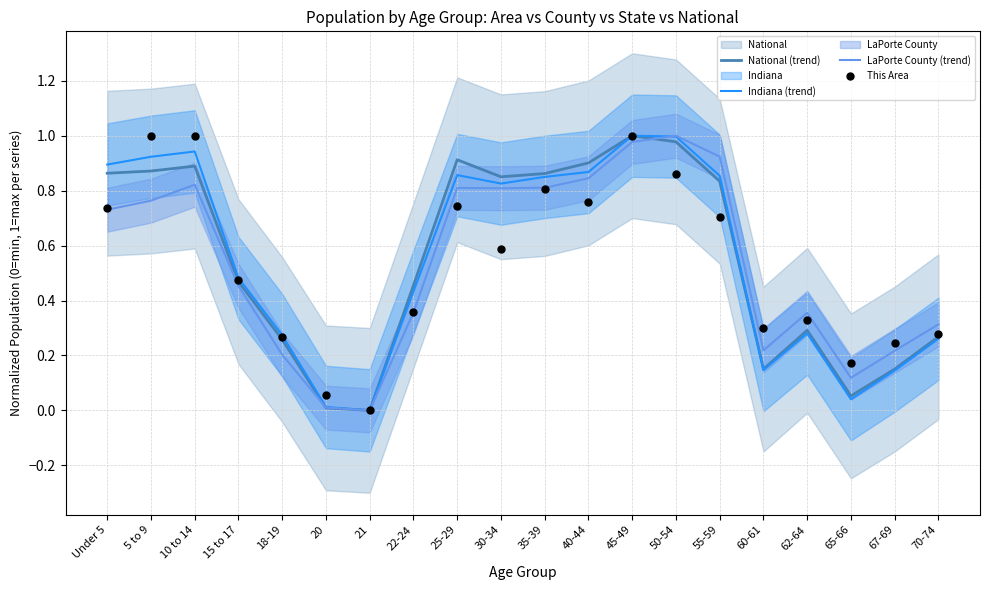

Which series contains the highest Y value?

National (trend)